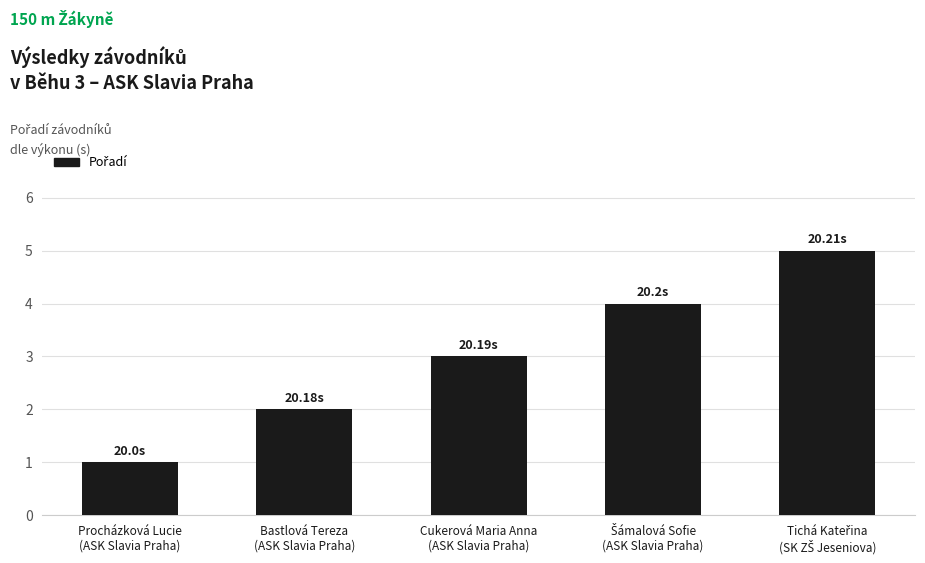

What is the difference between the maximum and minimum values?

4